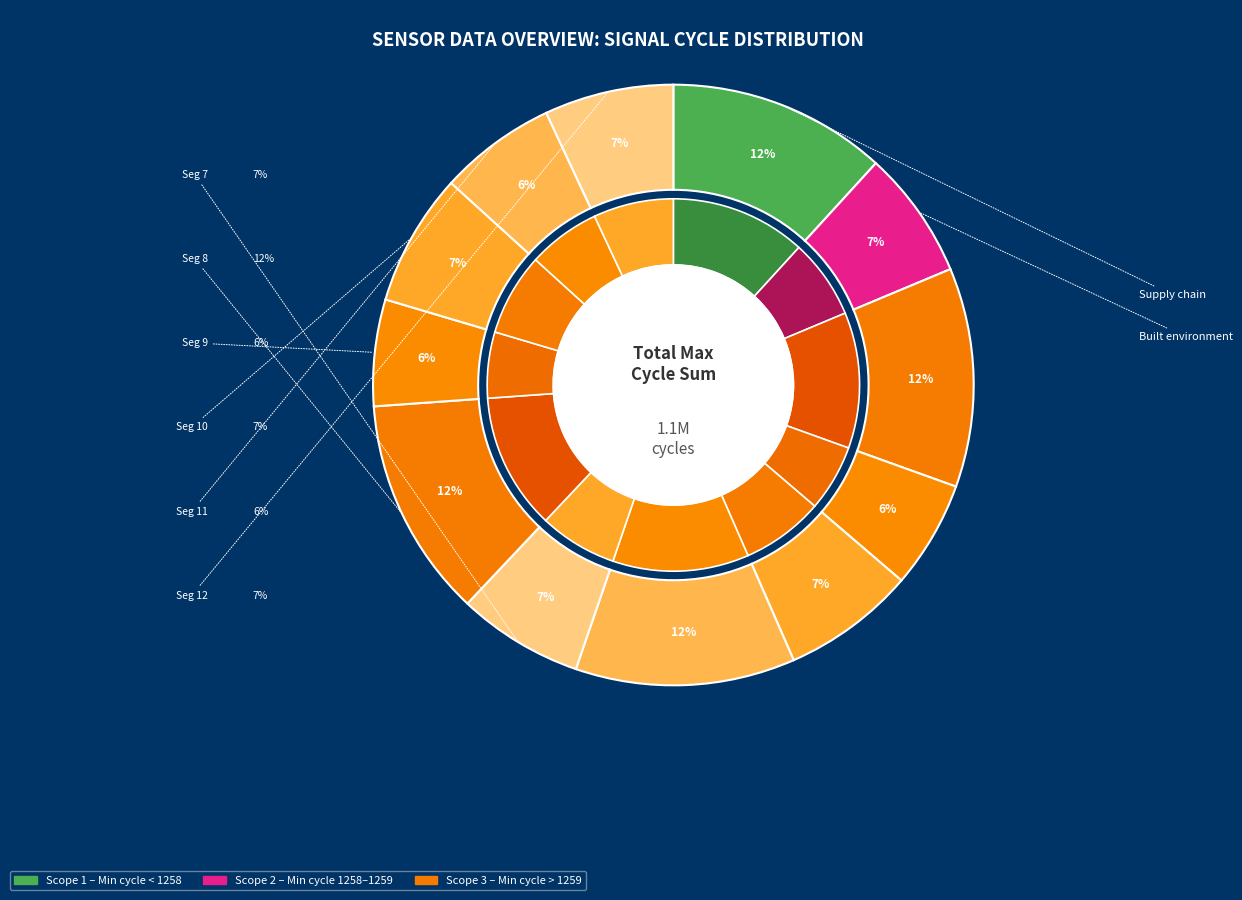

What is the largest slice in the pie chart?

107448